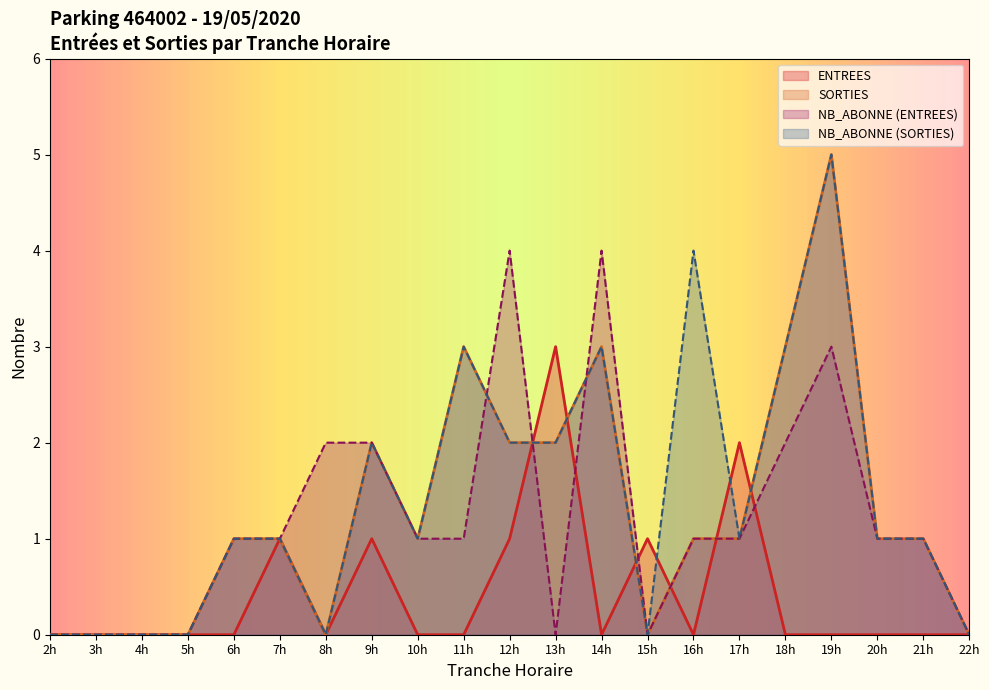

Does the chart display data point markers on the line(s)?

No